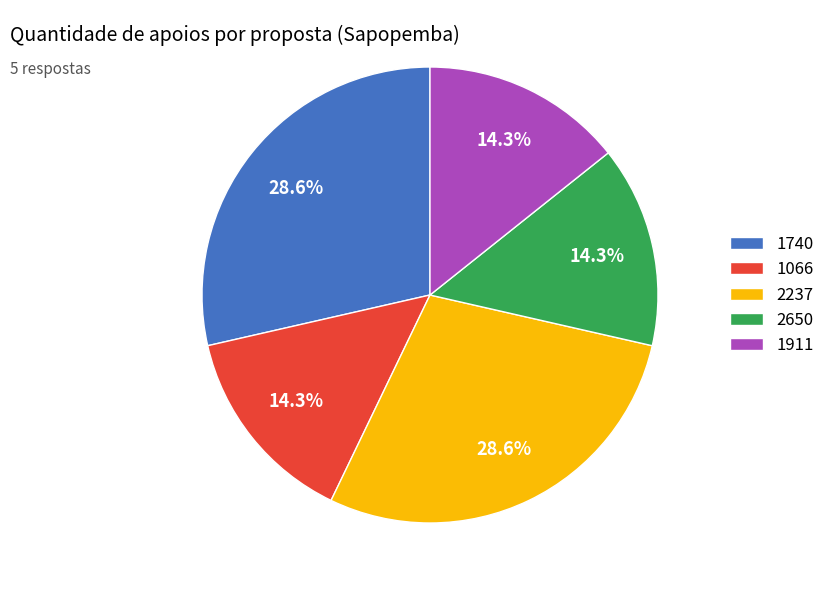

How many slices are in this pie chart?

5